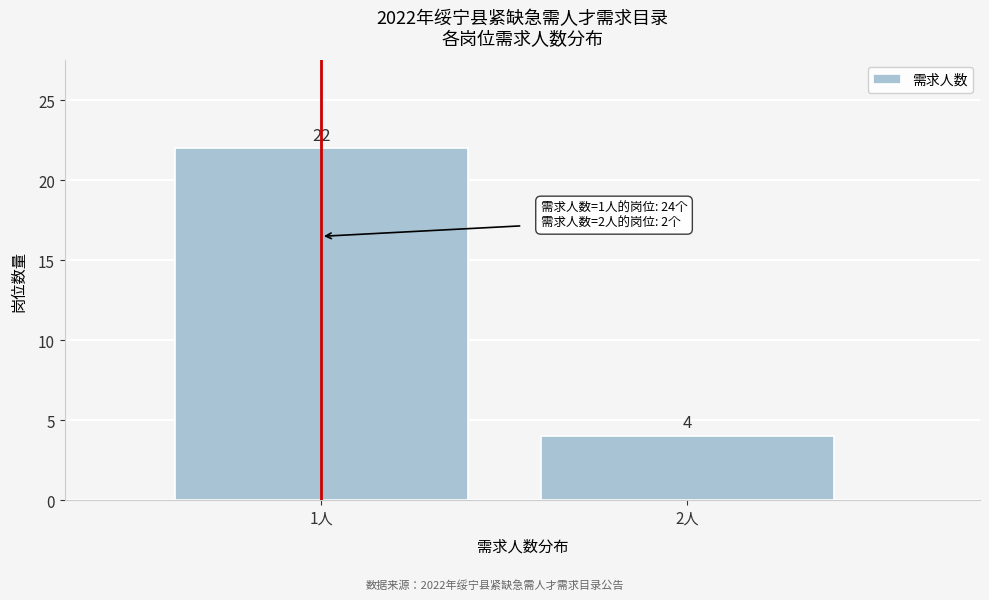

Reading left to right, extract all data points from this chart.

22	4